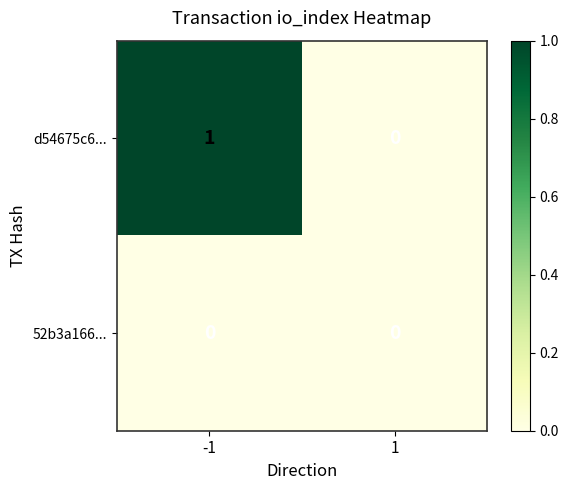

Reading right to left, list all the values displayed in this chart.

d54675c6...: 0	1
52b3a166...: 0	0